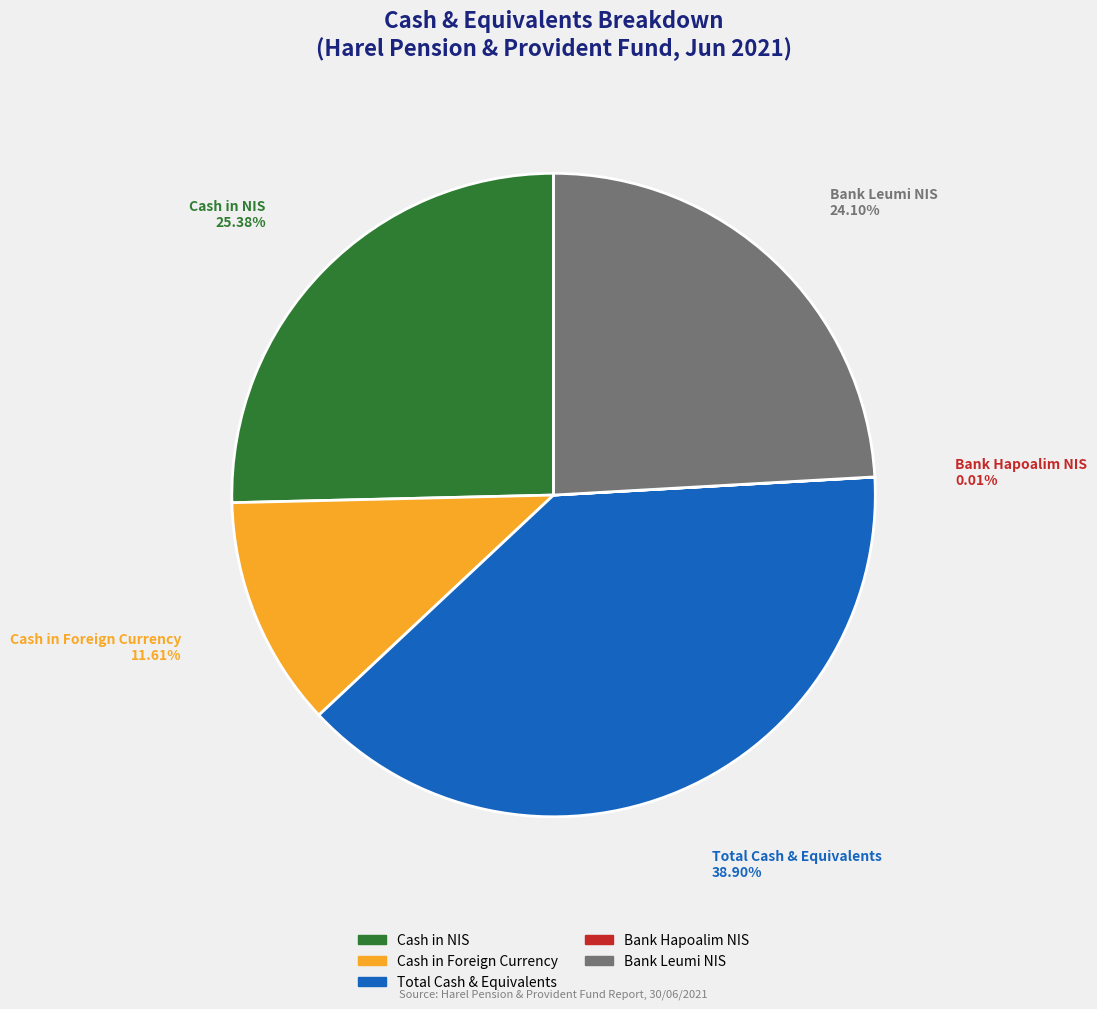

What is the largest slice in the pie chart?

Total Cash & Equivalents